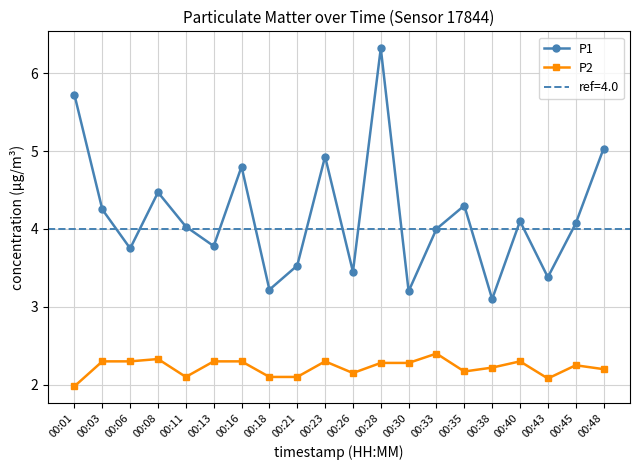

What is the difference between the highest and lowest values at 00:23?

2.6